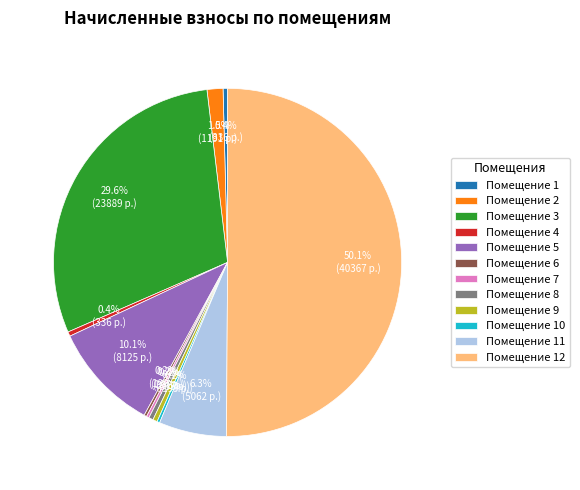

What percentage is NOT represented by Помещение 2?

98.5%